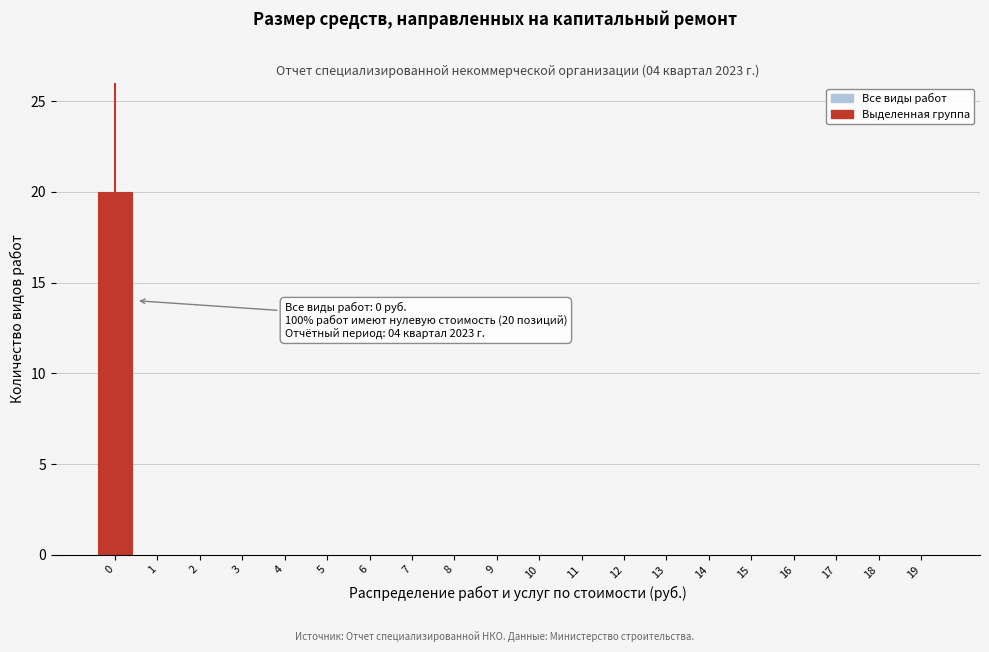

Reading left to right, what are all the values shown in this chart?

0=20	1=0	2=0	3=0	4=0	5=0	6=0	7=0	8=0	9=0	10=0	11=0	12=0	13=0	14=0	15=0	16=0	17=0	18=0	19=0